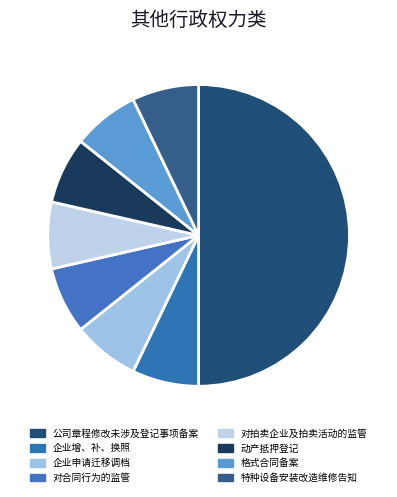

Which category has the biggest portion of the pie?

公司章程修改未涉及登记事项备案